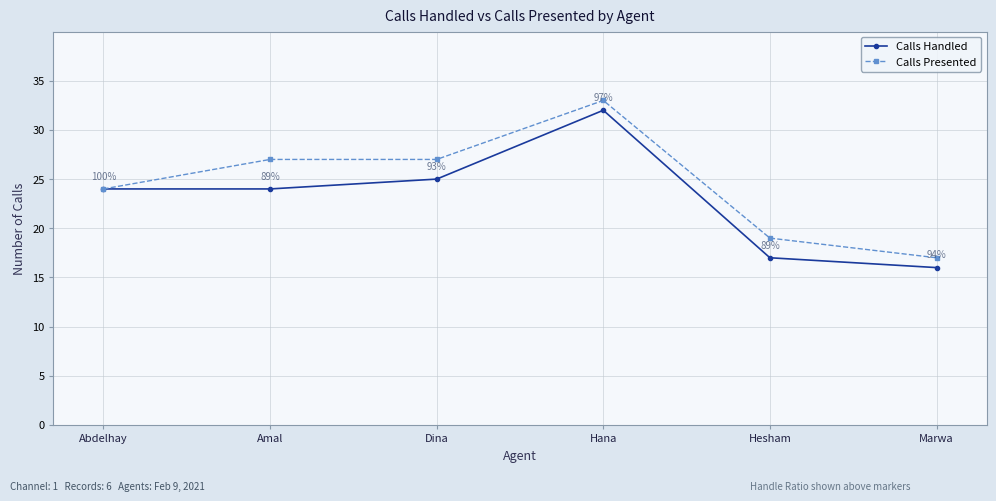

Is it true that Calls Handled equals 16 at Abdelhay?

False